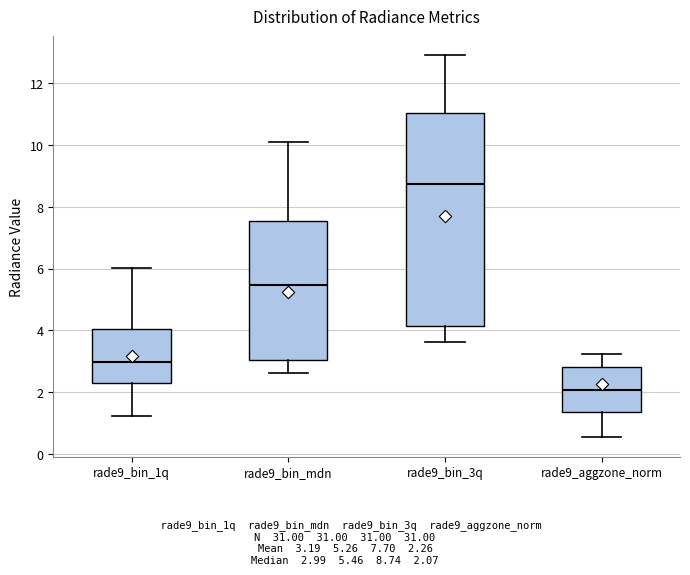

Which box's median line is the highest?

rade9_bin_3q